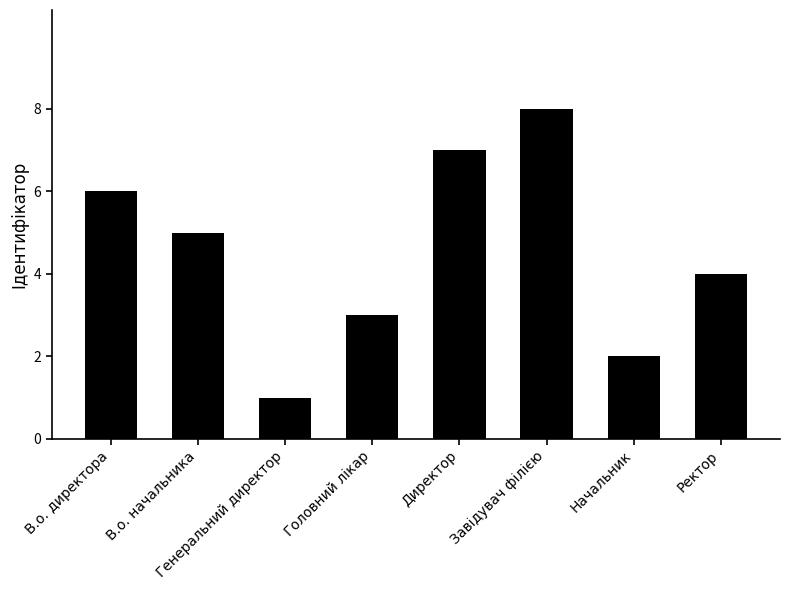

What is the label of the 1st bar from the left?

В.о. директора